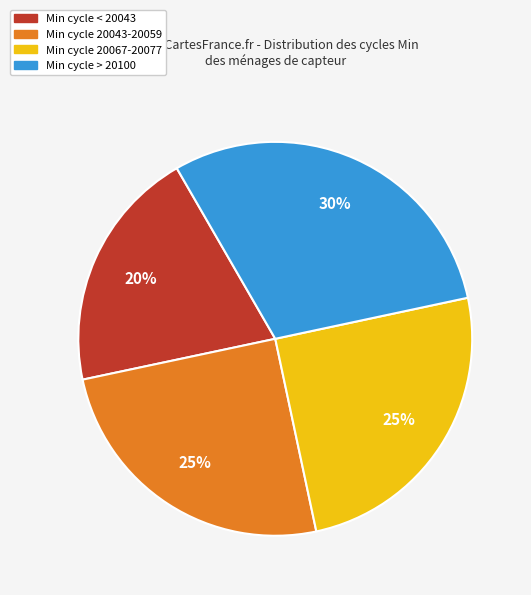

To the nearest percent, what is the difference between the largest and smallest slice percentages?

10%